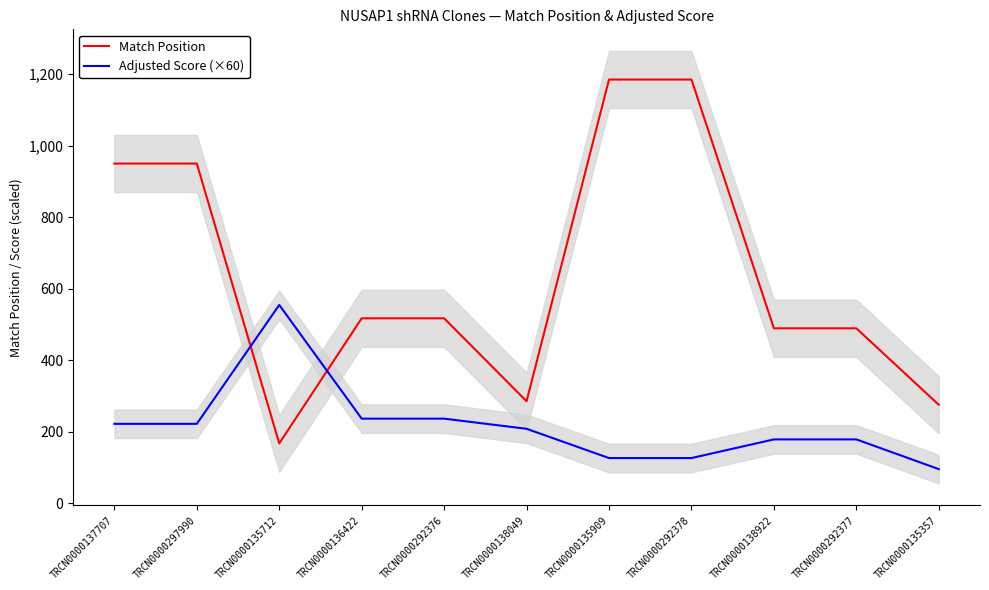

What is the sum of the Match Position values at TRCN0000135357 and TRCN0000292377?

764.0